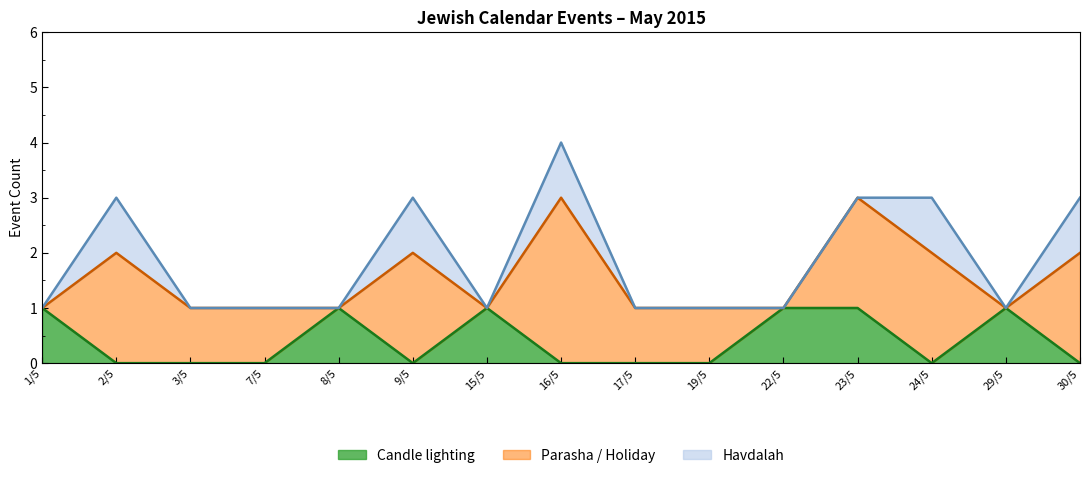

The value of Show time as=3 at 30/5 is 3. True or false?

True